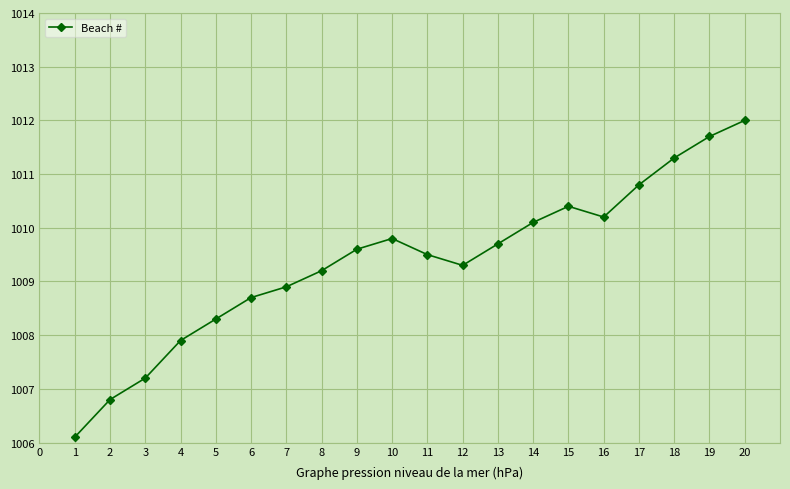

What is the maximum value shown in the chart?

1012.0